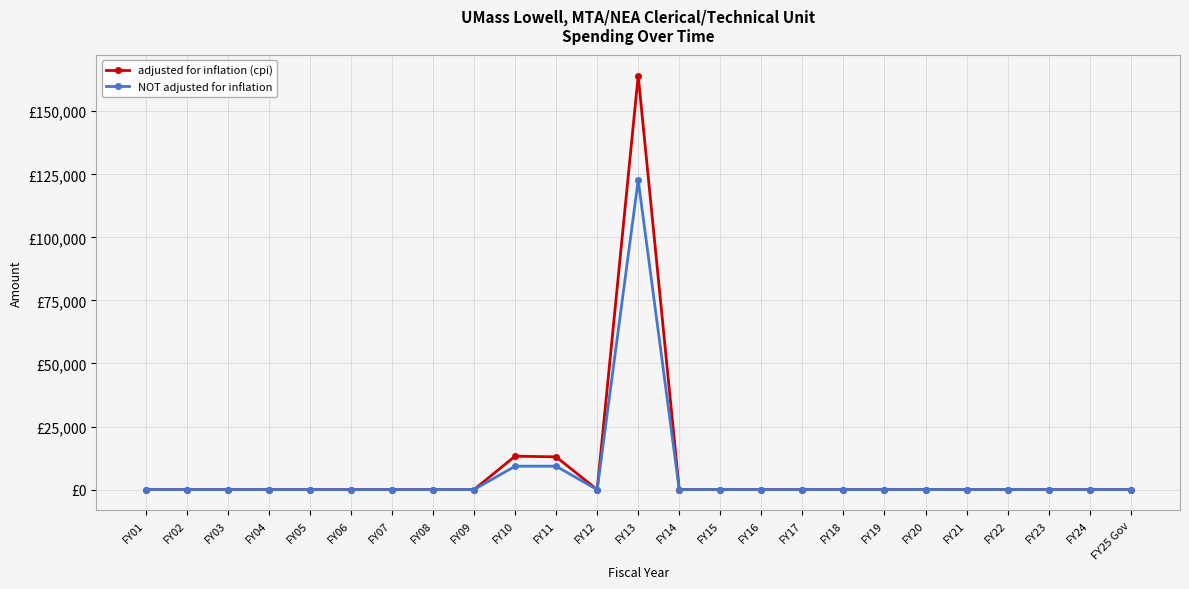

What are all the series names shown in the legend?

adjusted for inflation (cpi), NOT adjusted for inflation